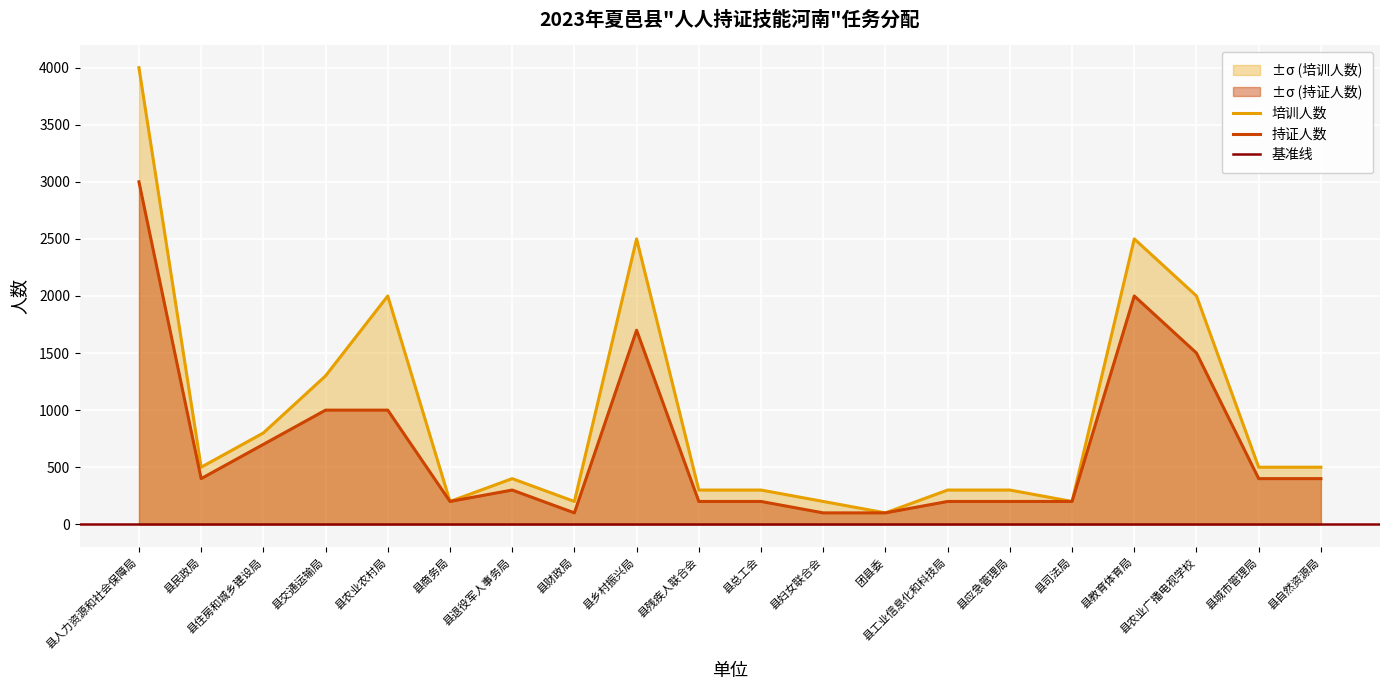

List the labels in order of 培训人数 value, largest first.

县人力资源和社会保障局, 县乡村振兴局, 县教育体育局, 县农业农村局, 县农业广播电视学校, 县交通运输局, 县住房和城乡建设局, 县民政局, 县城市管理局, 县自然资源局, 县退役军人事务局, 县残疾人联合会, 县总工会, 县工业信息化和科技局, 县应急管理局, 县商务局, 县财政局, 县妇女联合会, 县司法局, 团县委